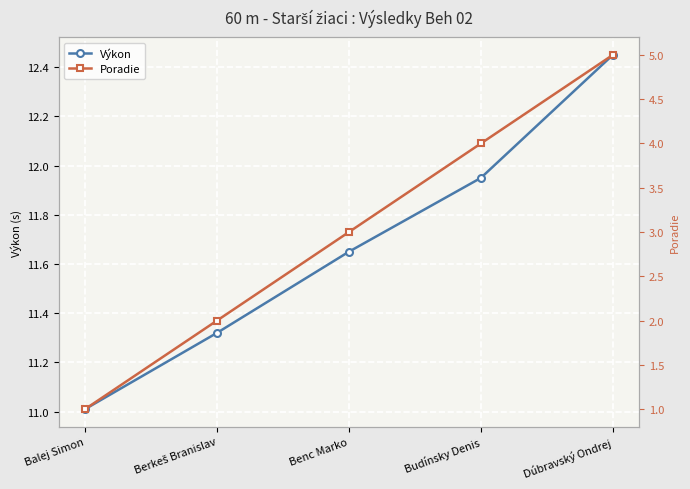

What is the total value across all series at Berkeš Branislav?

13.3